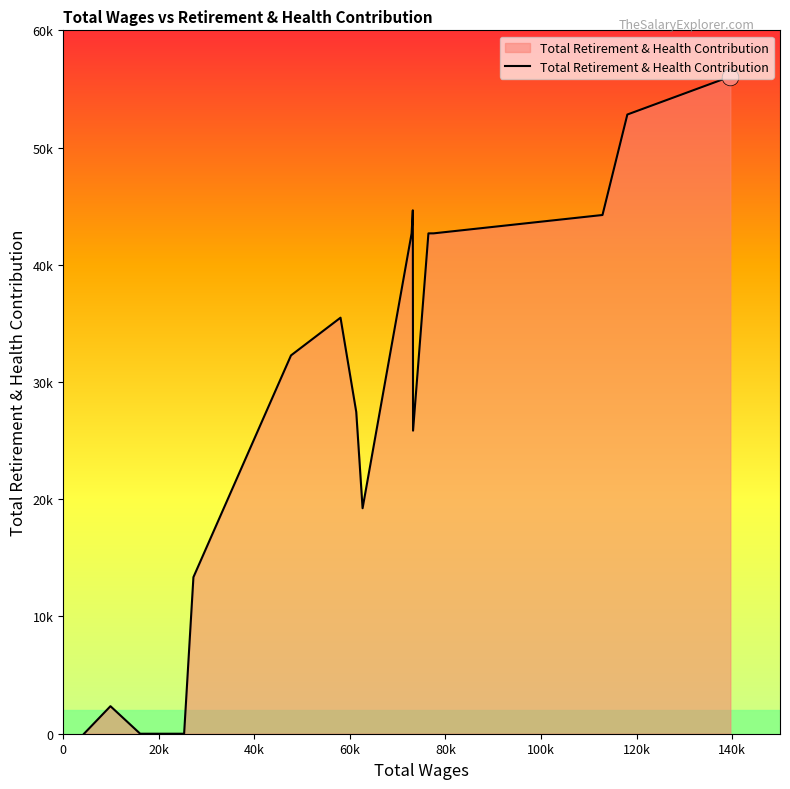

What is the label of the 17th point from the left?

9898.0